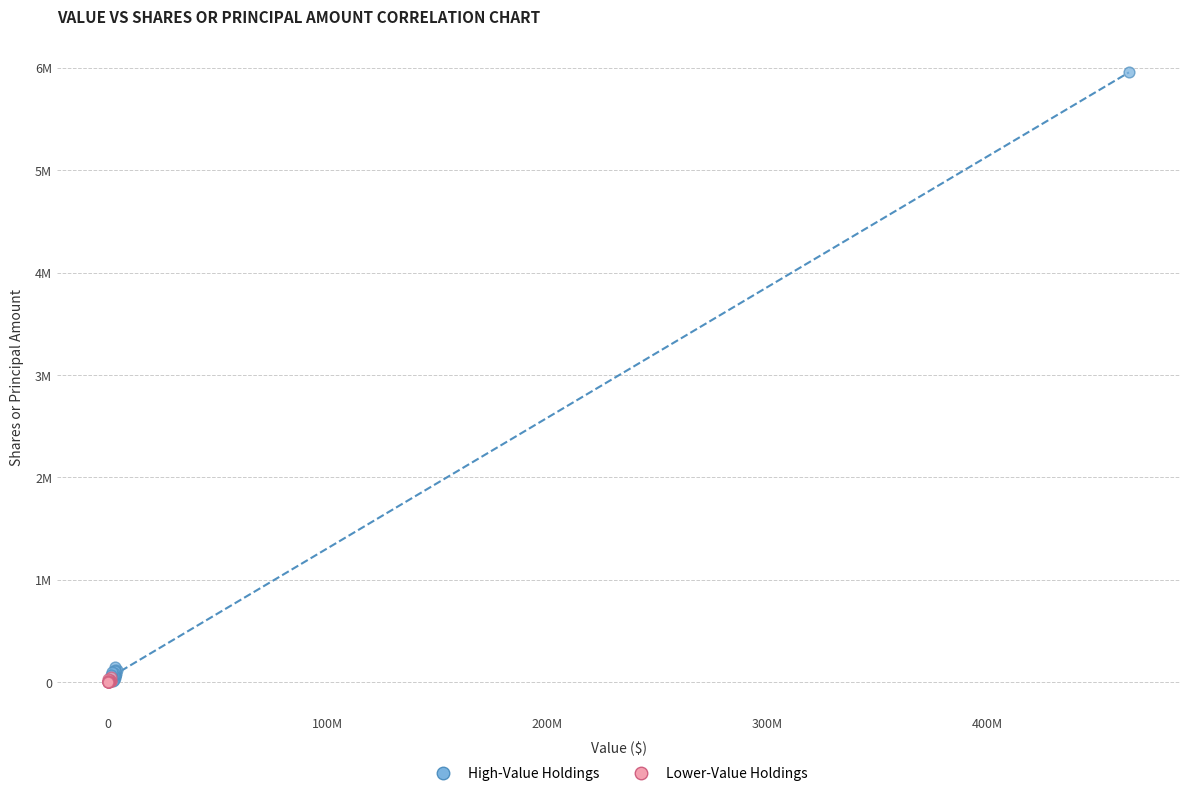

Which series has the largest Y range (max minus min)?

High-Value Holdings